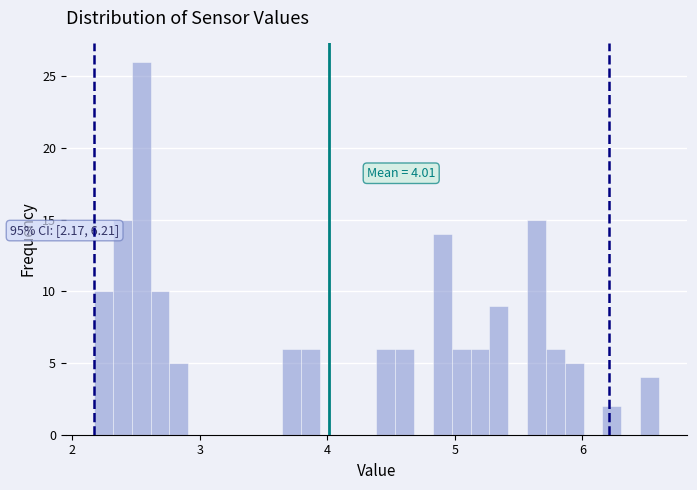

Around what value on the x-axis is the tallest bar? Give the approximate position of its centre, as read against the axis.

2.5